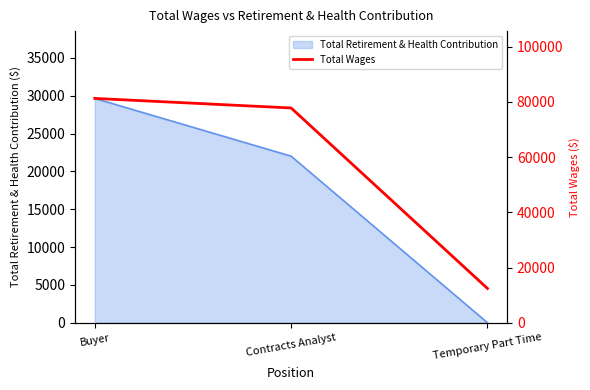

The value at Contracts Analyst is 131286. True or false?

False